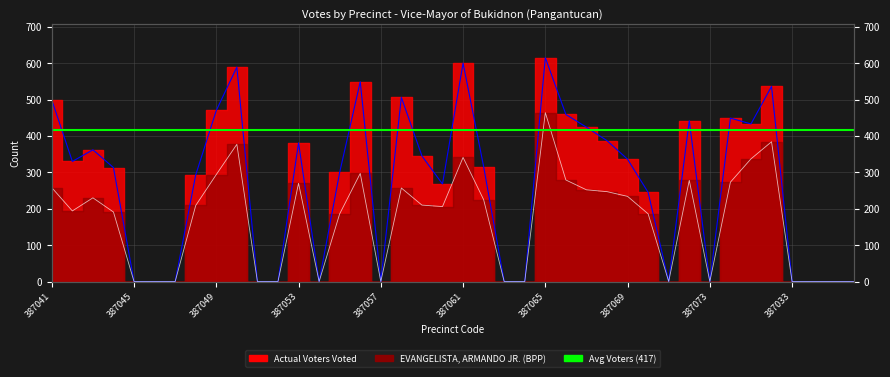

At which category does Actual Voters Voted reach its first local valley?

387042